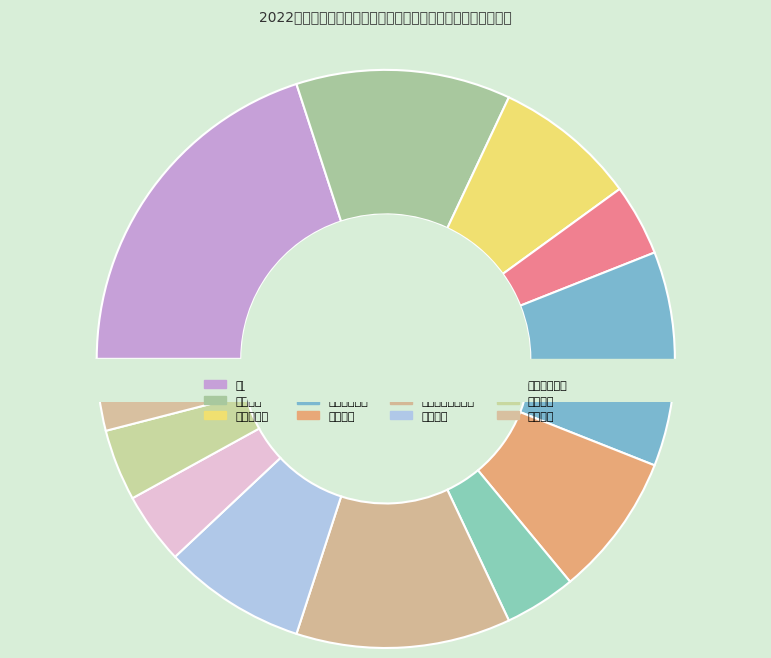

True or false: 安徽农业大学 accounts for 33% of the total.

False